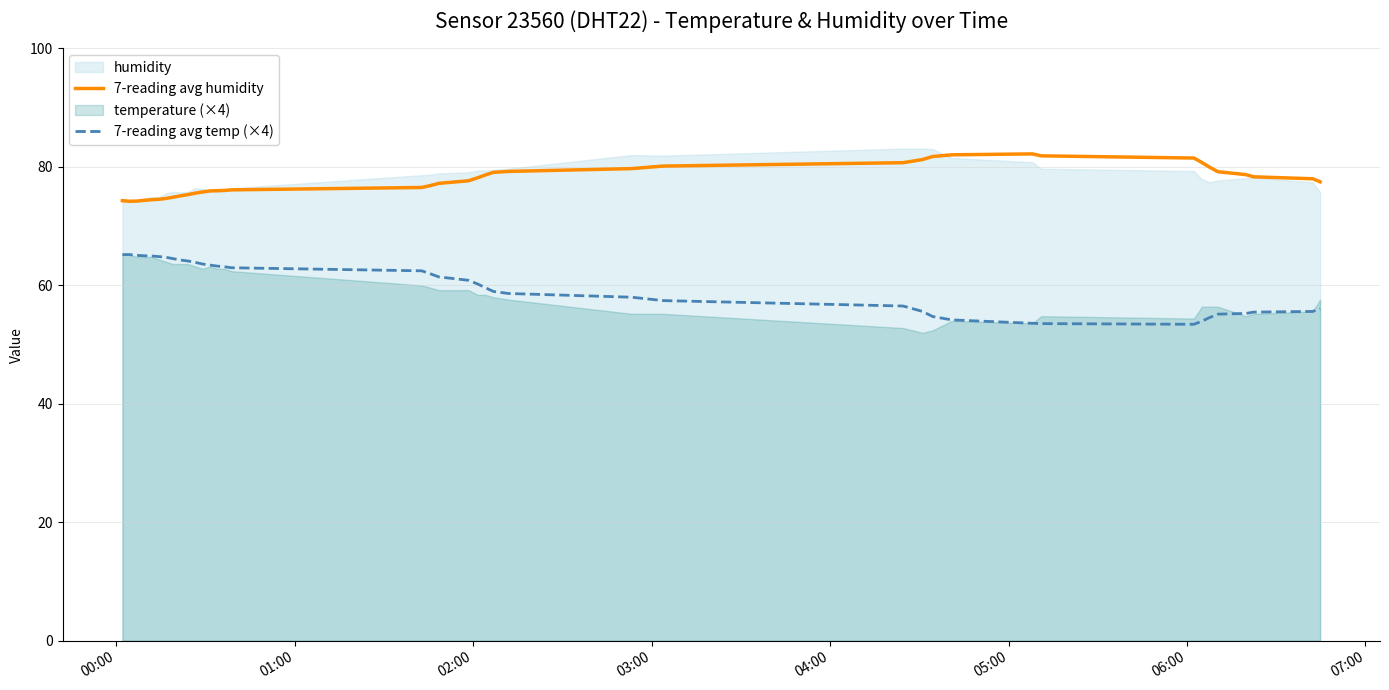

What is the lowest value of the 7-reading avg humidity series?

74.2